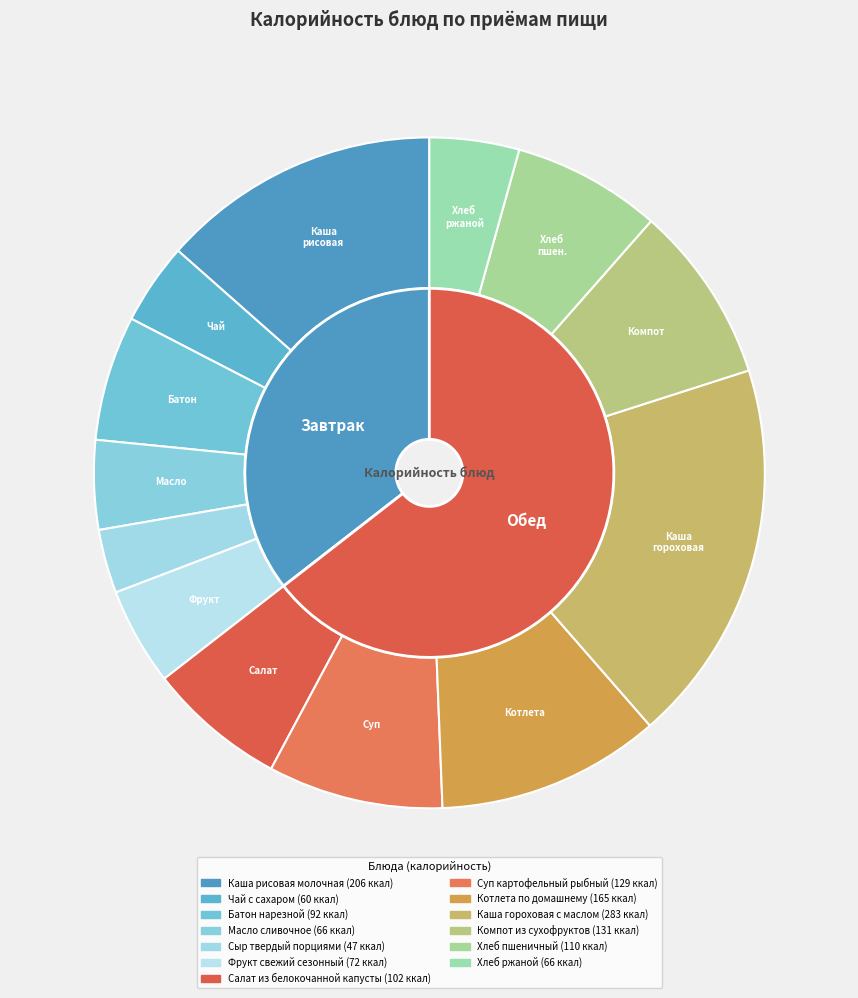

What is the change in value from Батон нарезной to Салат из белокочанной капусты?

+10.0